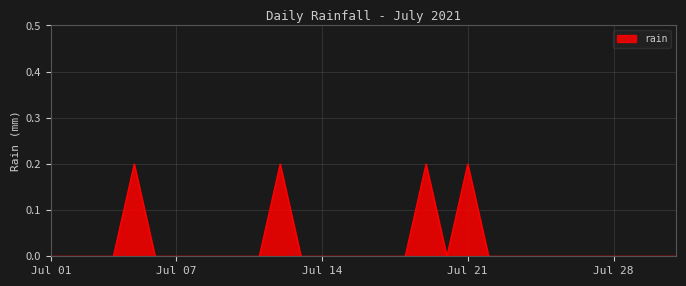

What is the greatest value displayed?

0.2